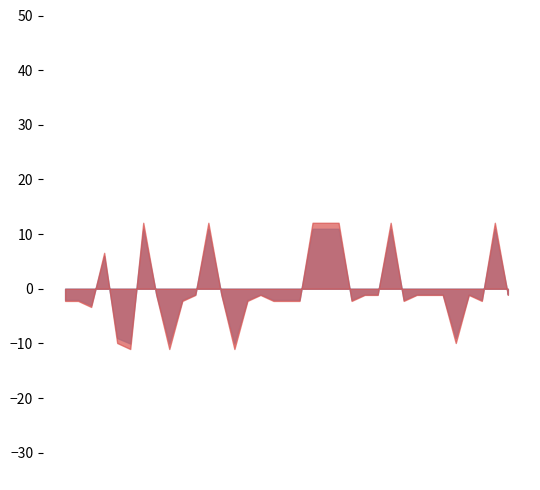

What is the smallest value displayed?

-11.0